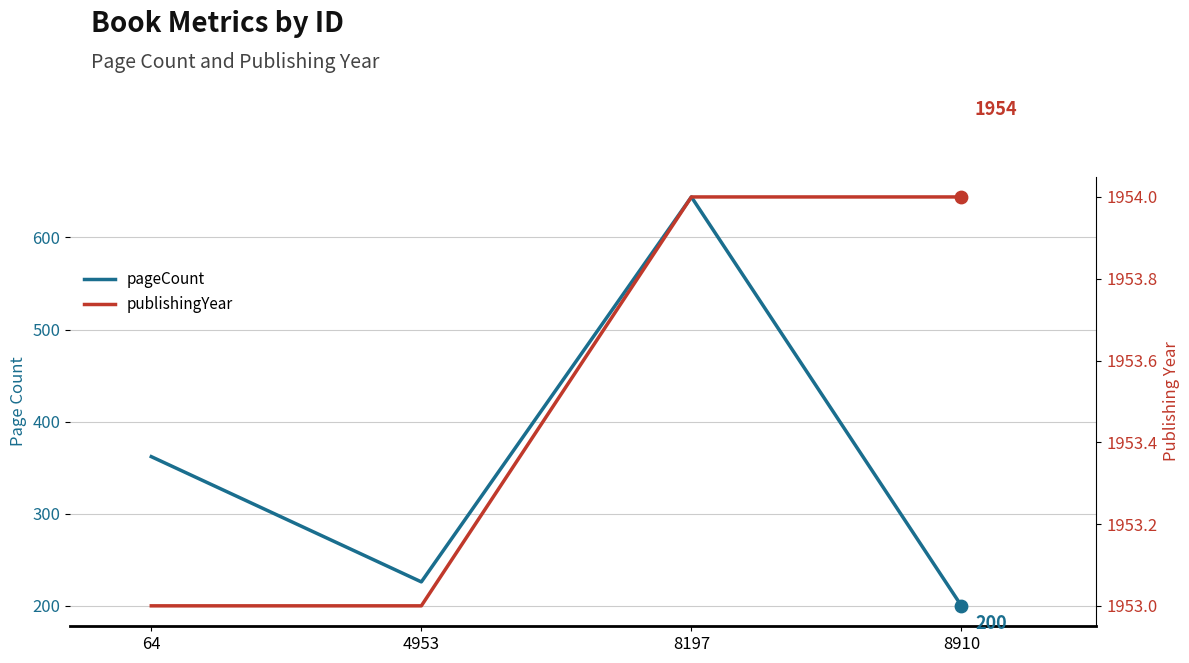

Which series has the largest total across all categories?

publishingYear